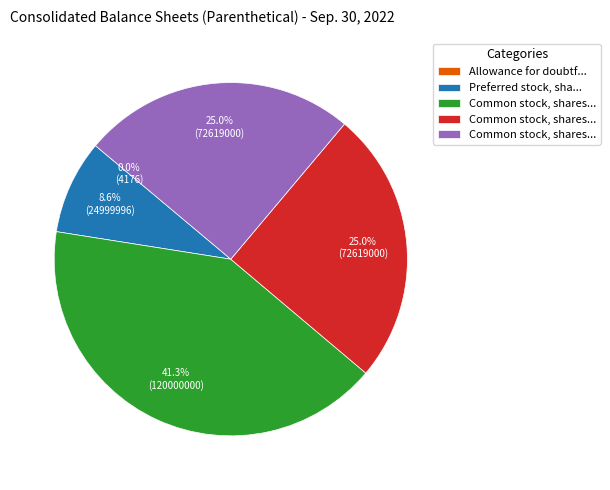

Does any single category account for the majority?

No